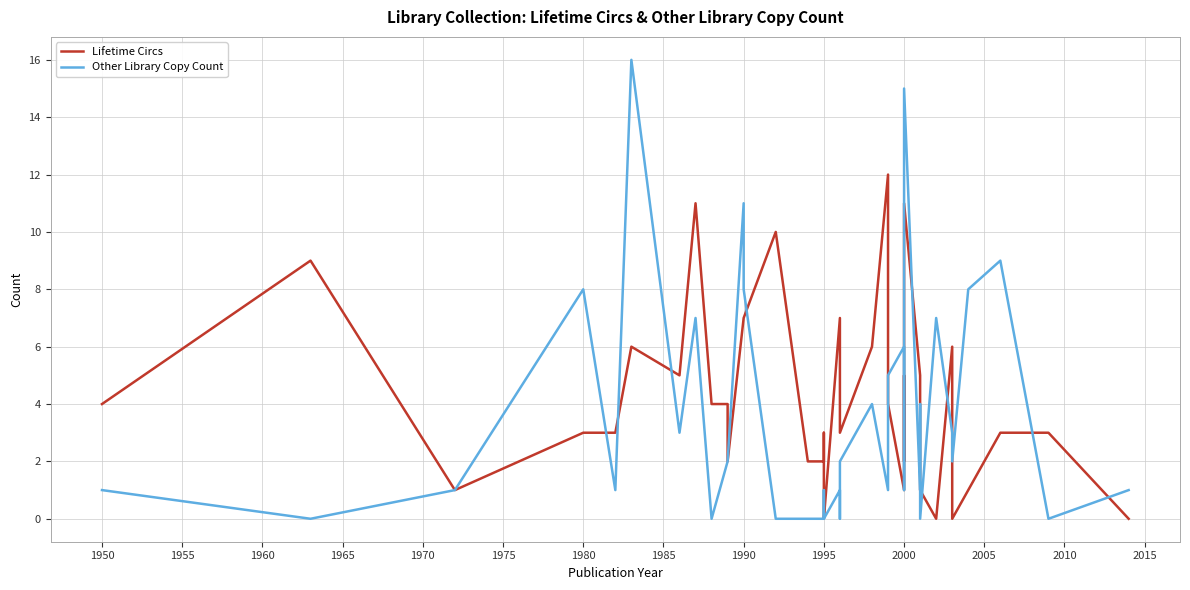

What is the greatest value displayed?

16